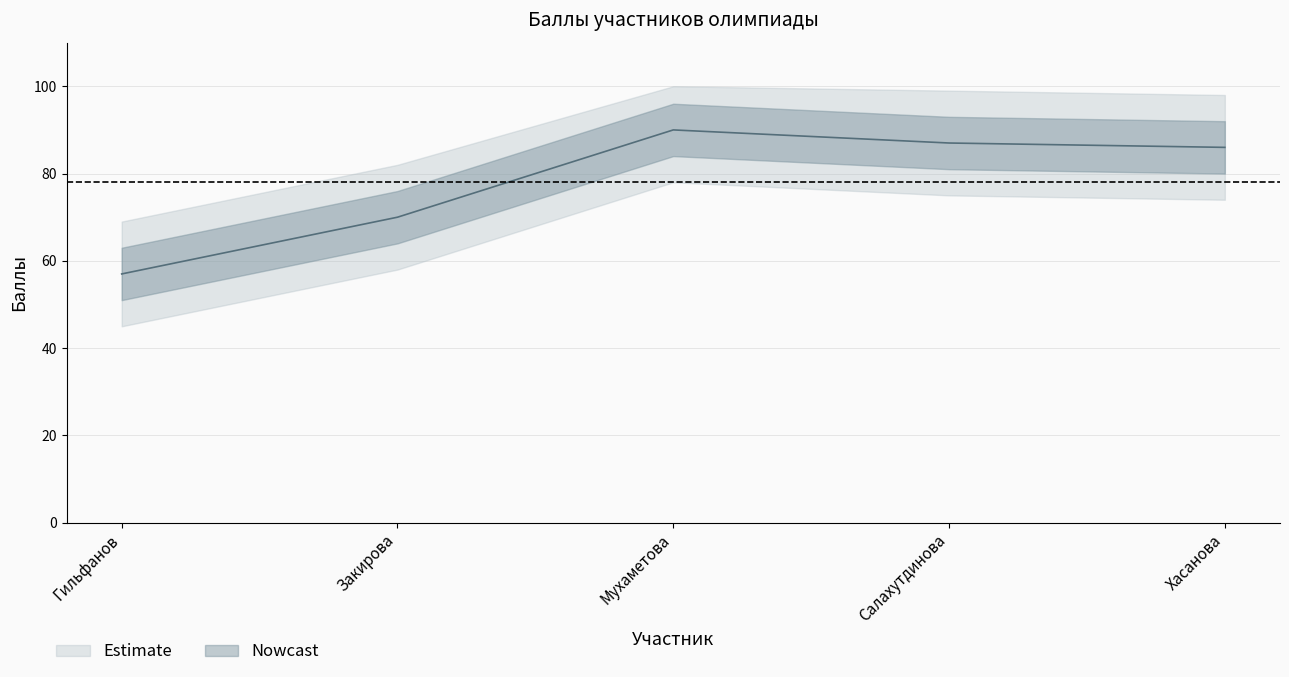

Between Мухаметова and Хасанова, which is larger?

Мухаметова